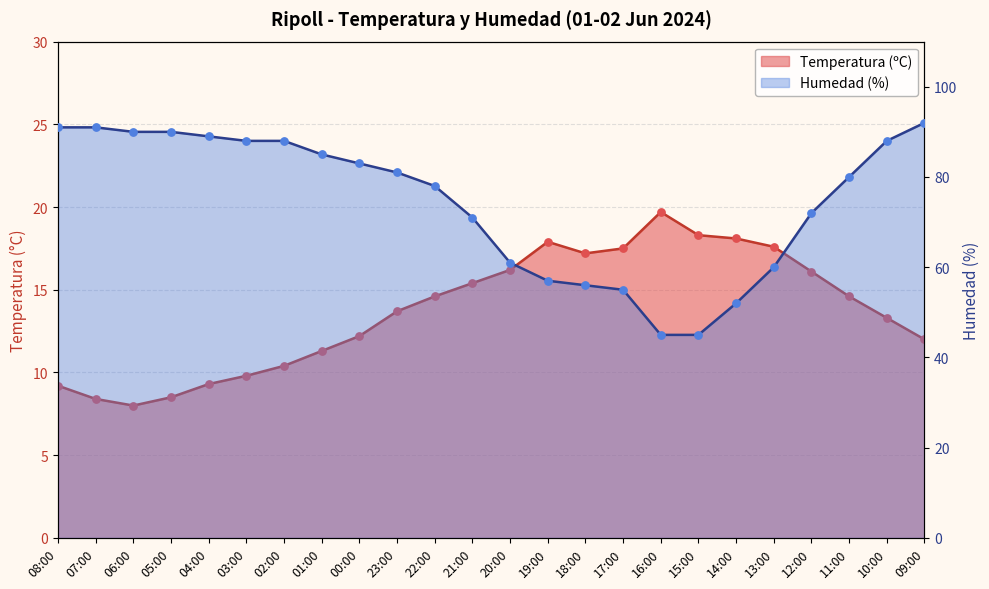

Which series contains the lowest Y value?

Temperatura (ºC)